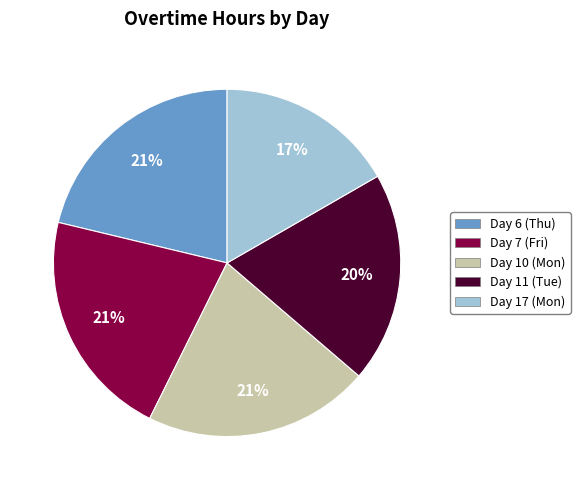

To the nearest percent, what portion does Day 17 (Mon) represent?

17%